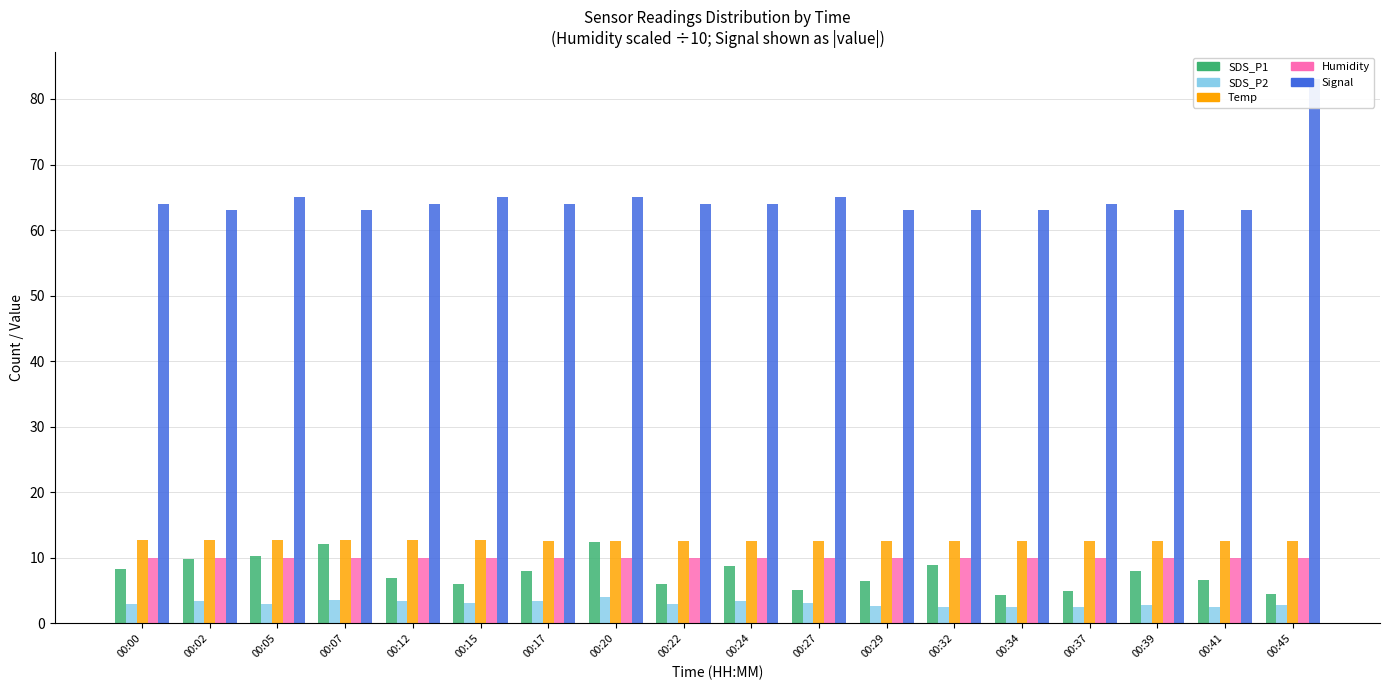

Which series has the largest total across all categories?

Signal